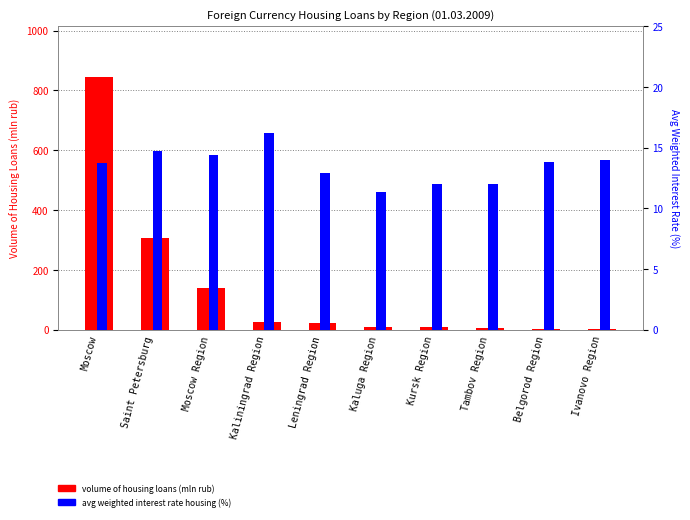

Reading left to right, extract all data points from this chart.

volume of housing loans (mln rub): Moscow=845.4	Saint Petersburg=305.5	Moscow Region=140.5	Kaliningrad Region=23.9	Leningrad Region=21.5	Kaluga Region=9.9	Kursk Region=9.5	Tambov Region=5.4	Belgorod Region=3.3	Ivanovo Region=2.2
avg weighted interest rate housing (%): Moscow=13.8	Saint Petersburg=14.7	Moscow Region=14.4	Kaliningrad Region=16.2	Leningrad Region=12.9	Kaluga Region=11.4	Kursk Region=12.0	Tambov Region=12.0	Belgorod Region=13.8	Ivanovo Region=14.0